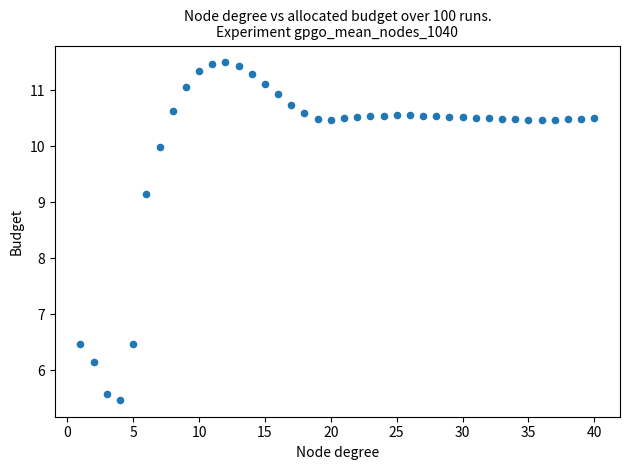

What is the range of Y values (max minus min)?

6.0